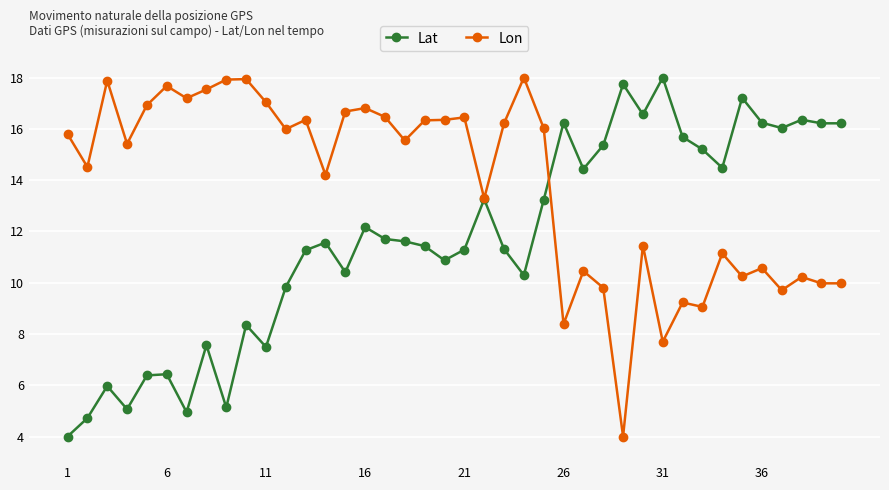

What is the lowest value of the Lat series?

4.0